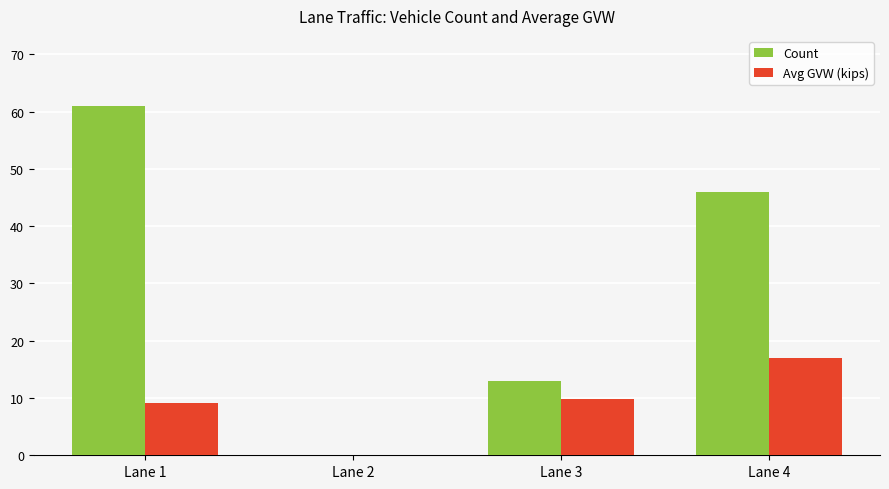

Is the value of Avg GVW (kips) at Lane 1 greater than the value of Count at Lane 1?

No